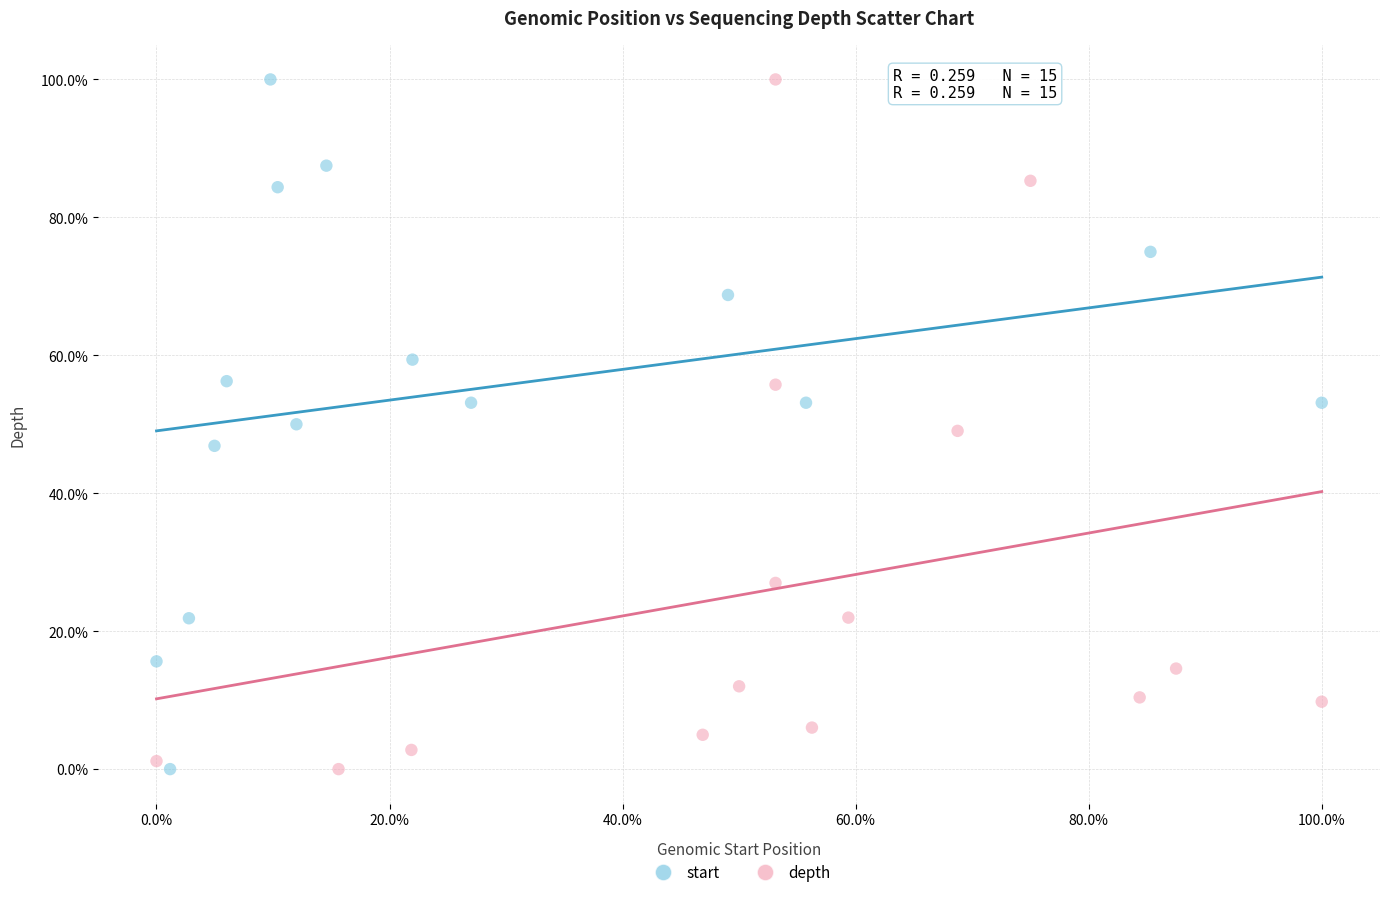

What are all the series names shown in the legend?

start, depth